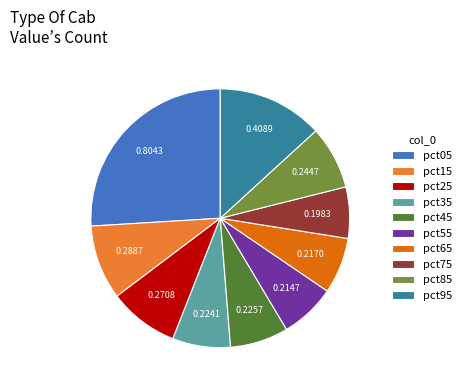

What is the change in value from pct05 to pct15?

-0.5